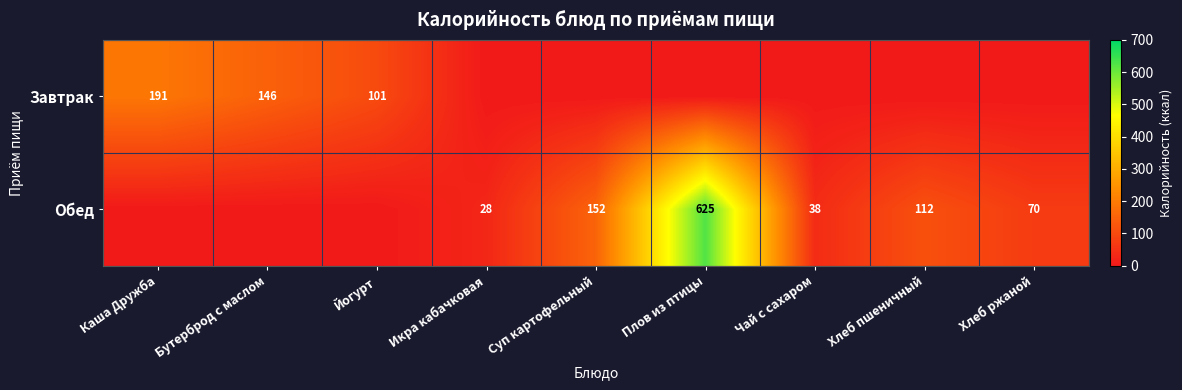

What is the sum of the Обед values at Чай с сахаром and Хлеб пшеничный?

150